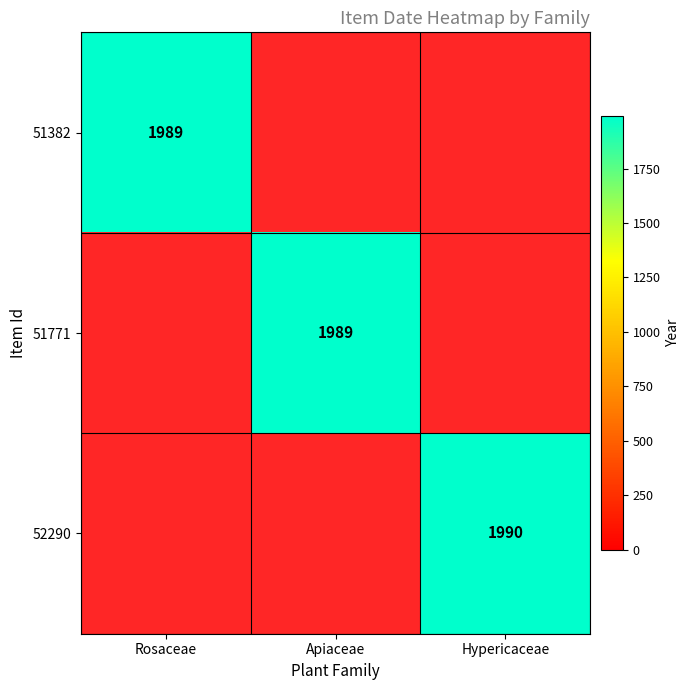

Between Hypericaceae and Apiaceae, which is larger?

Hypericaceae